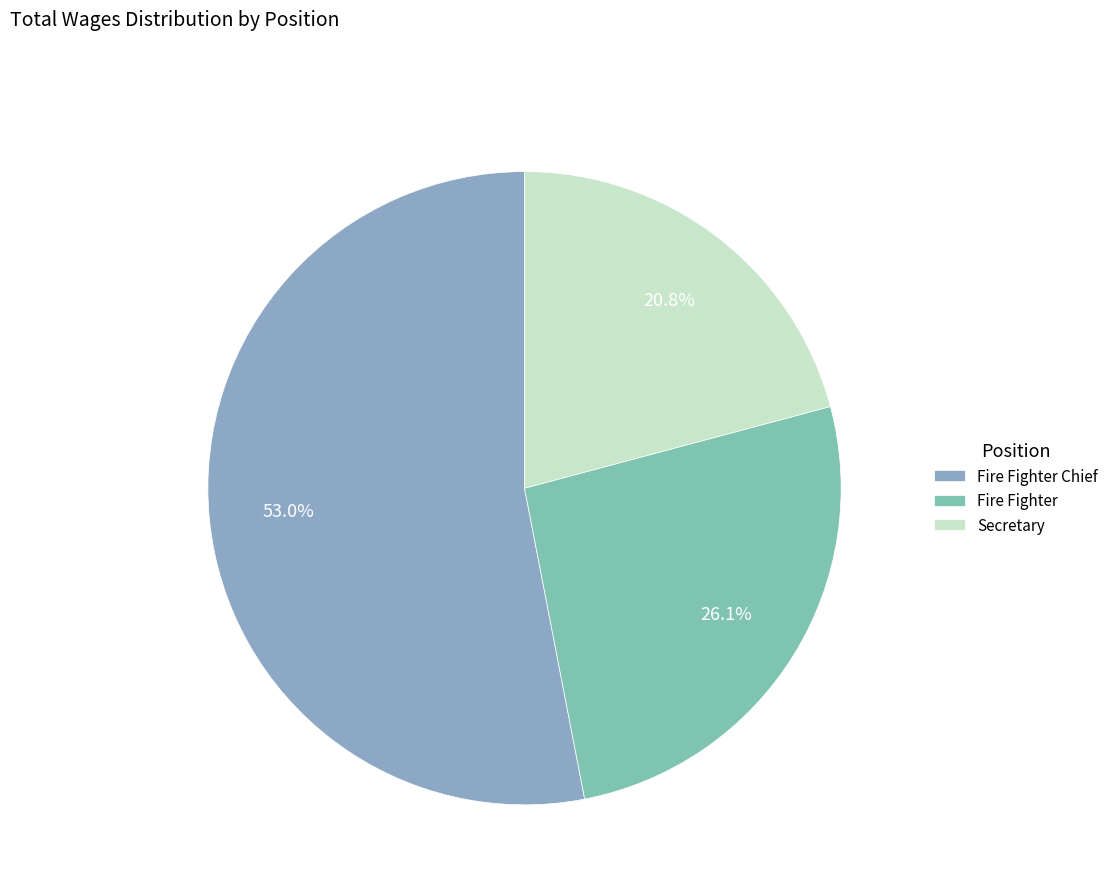

Rank the categories by value from lowest to highest.

Secretary, Fire Fighter, Fire Fighter Chief